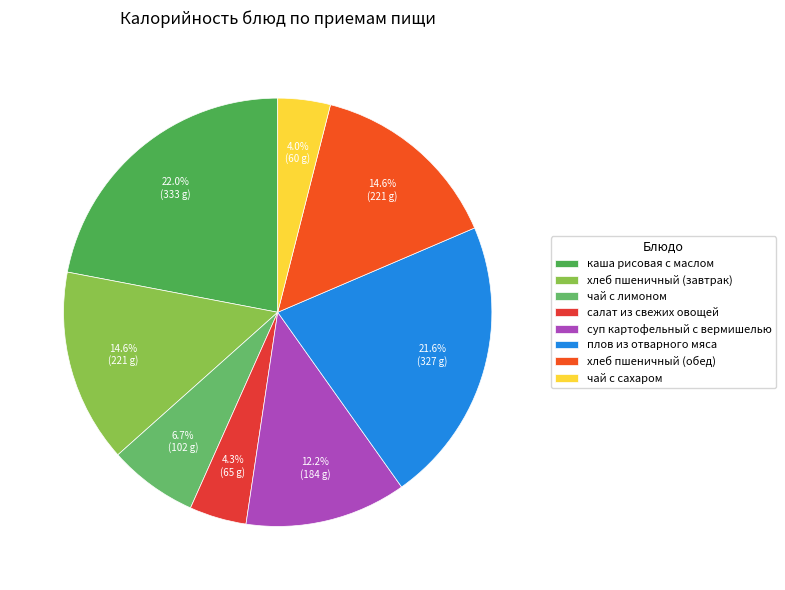

How many segments does this pie chart have?

8